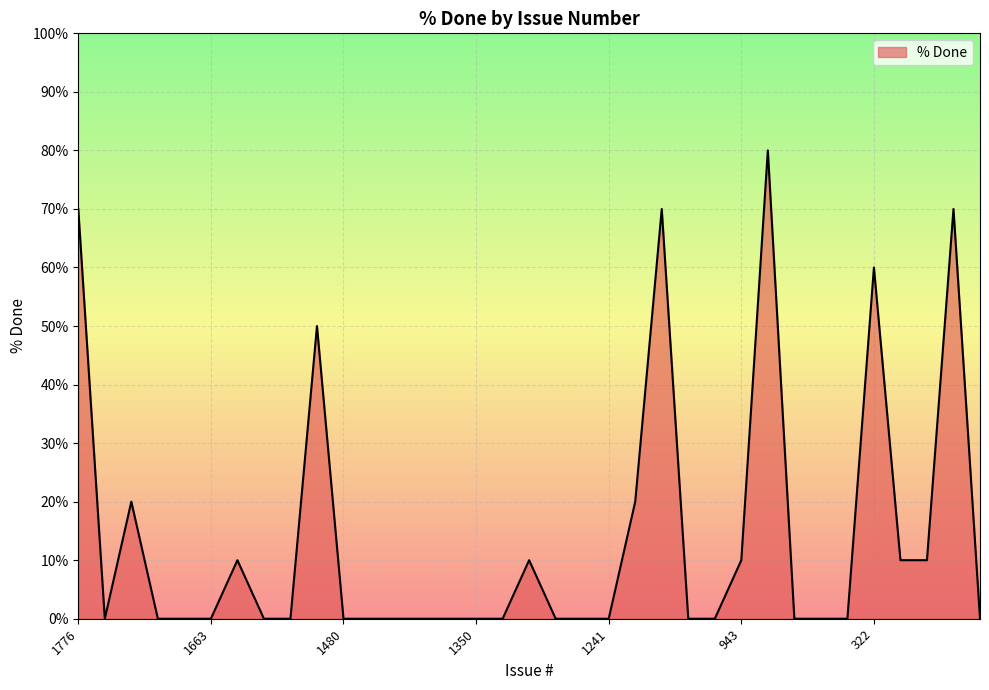

What is the average value?

14